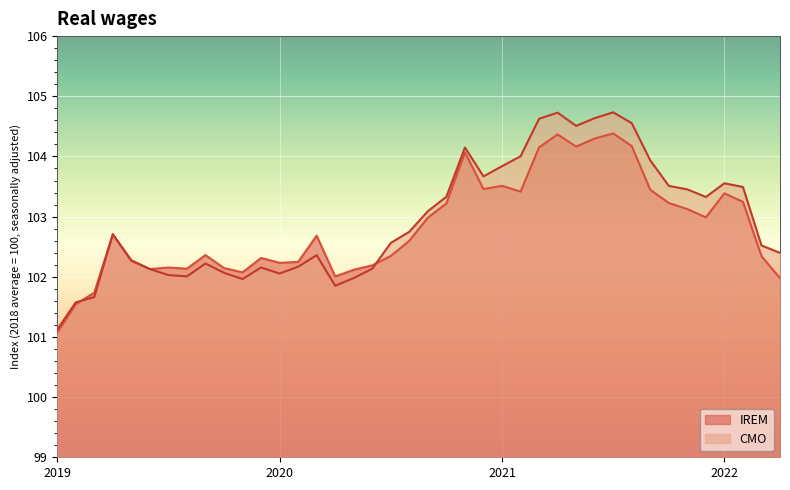

What are all the series names shown in the legend?

IREM, CMO